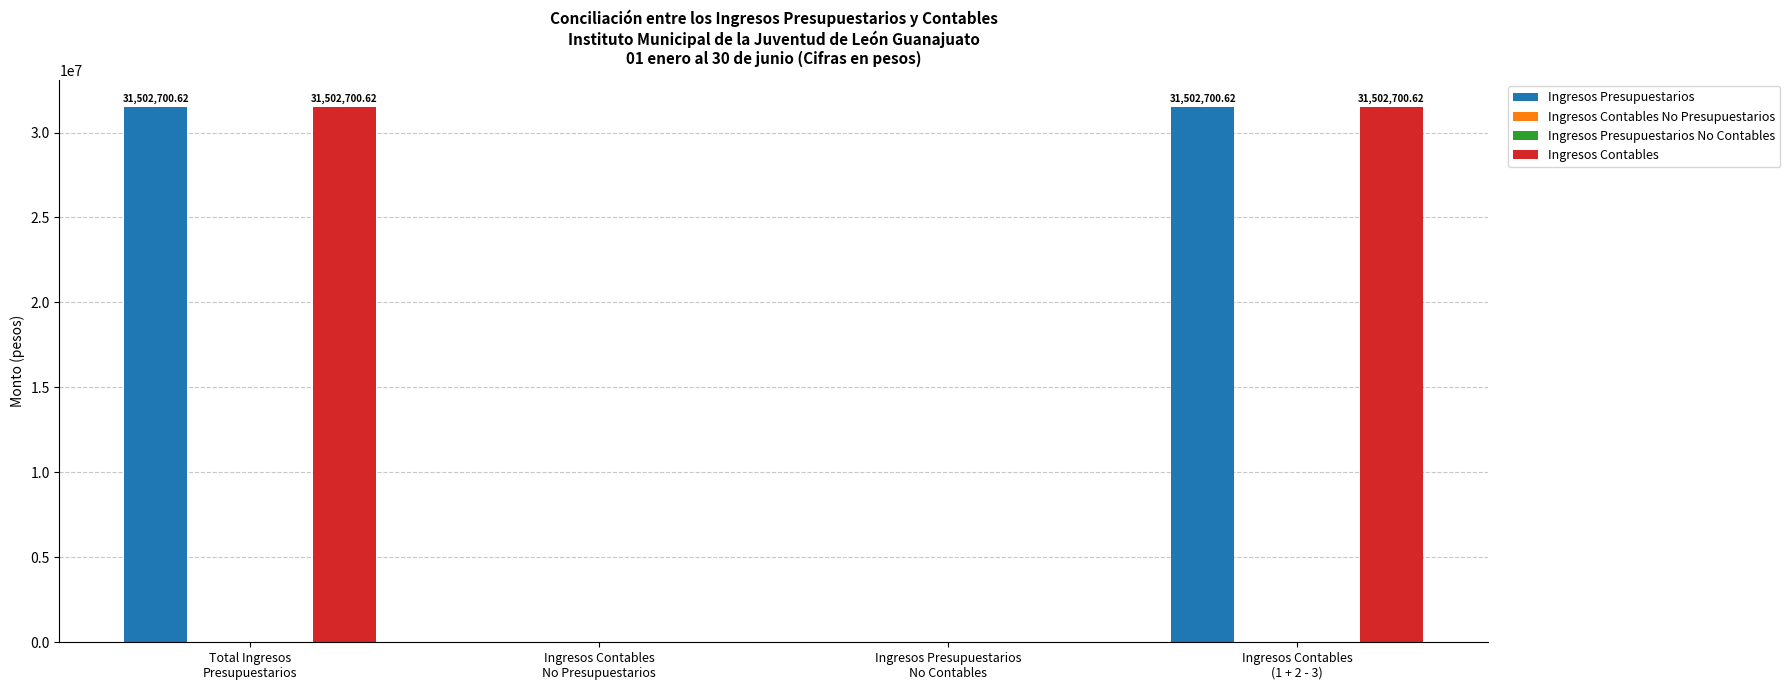

What are all the series names shown in the legend?

Ingresos Presupuestarios, Ingresos Contables No Presupuestarios, Ingresos Presupuestarios No Contables, Ingresos Contables